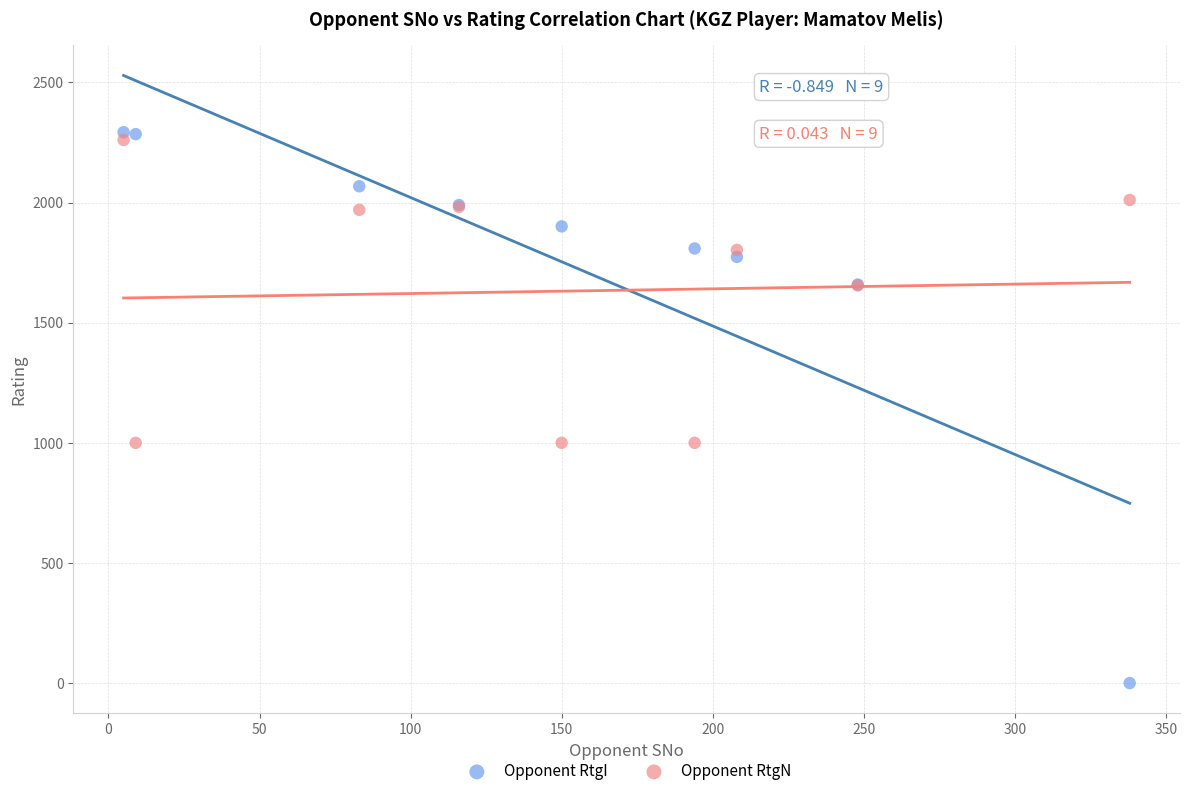

Which series reaches the minimum Y coordinate?

Opponent RtgI